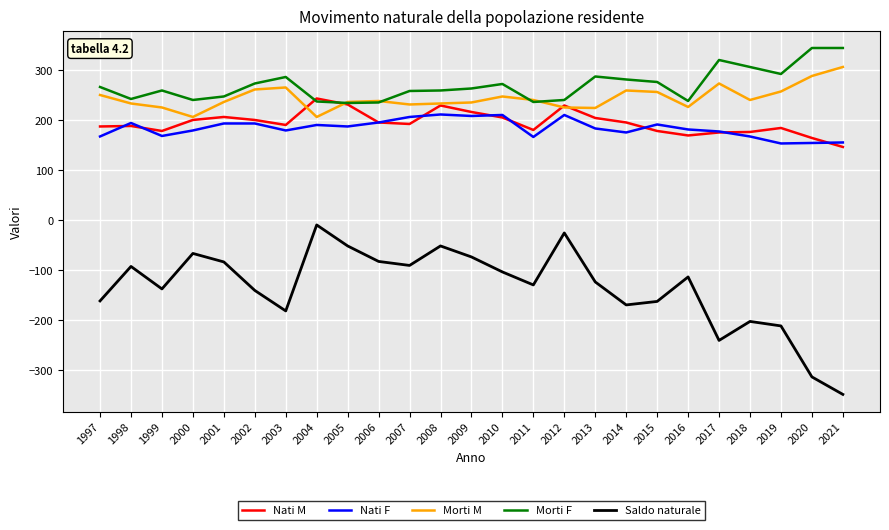

At which category does the chart reach its minimum across all series?

2021